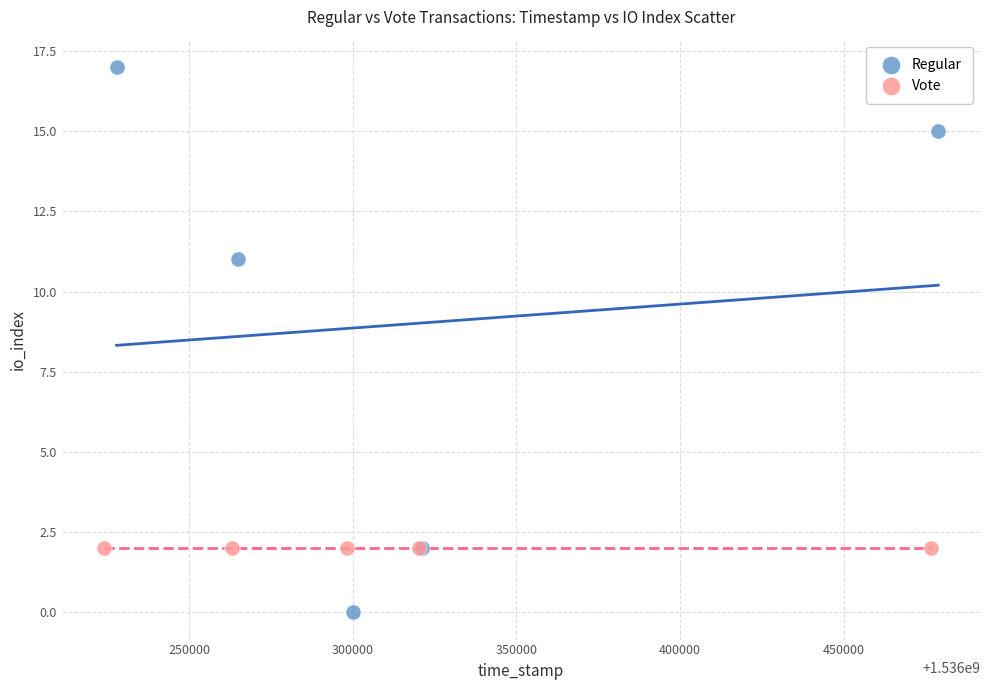

What are all the series names shown in the legend?

Regular, Vote